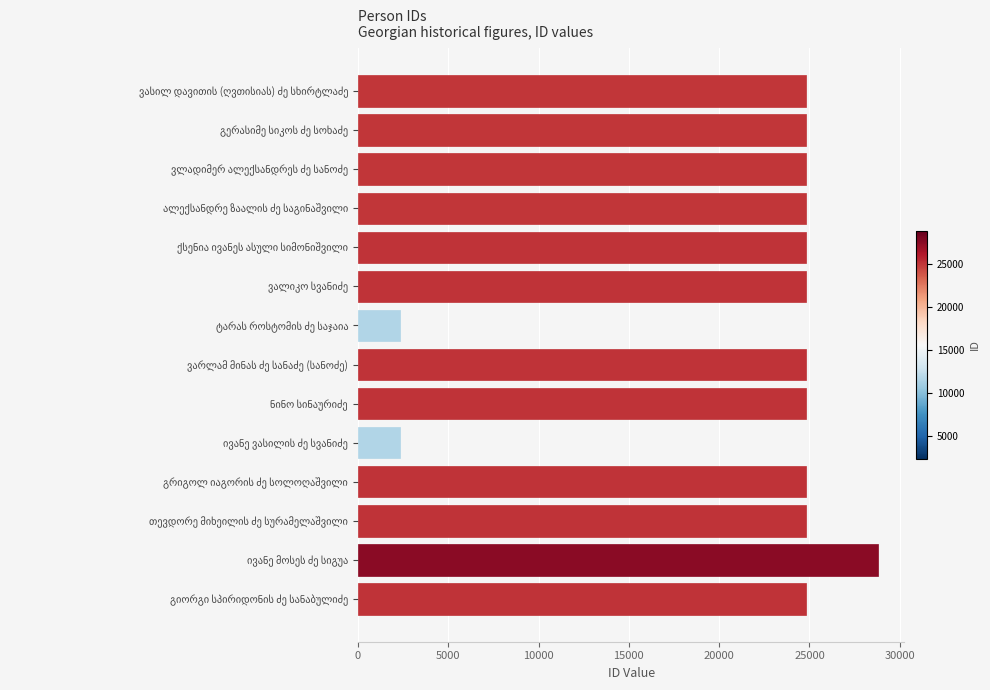

What is the average value?

21886